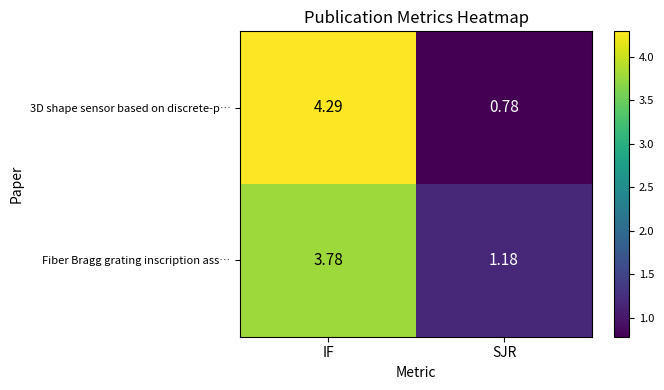

Is the value of 3D shape sensor based on discrete-p… at SJR greater than the value of Fiber Bragg grating inscription ass… at IF?

No